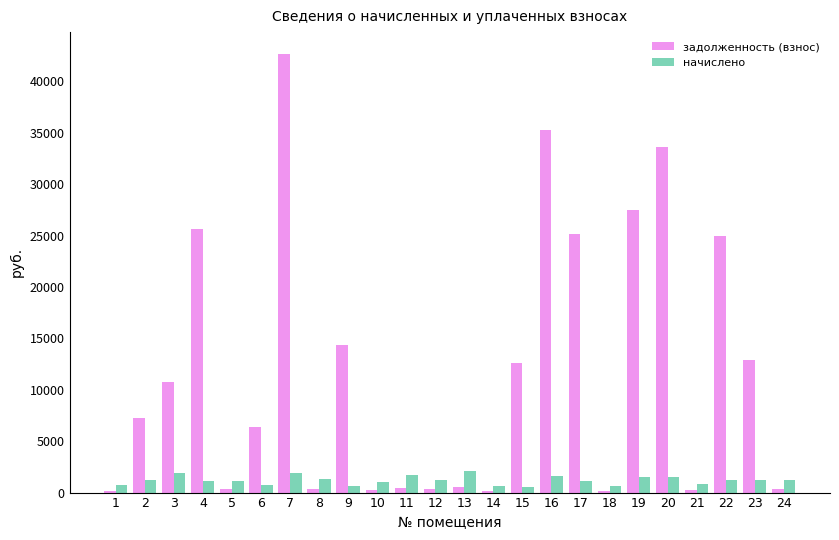

At which category is the sum across all series the highest?

7